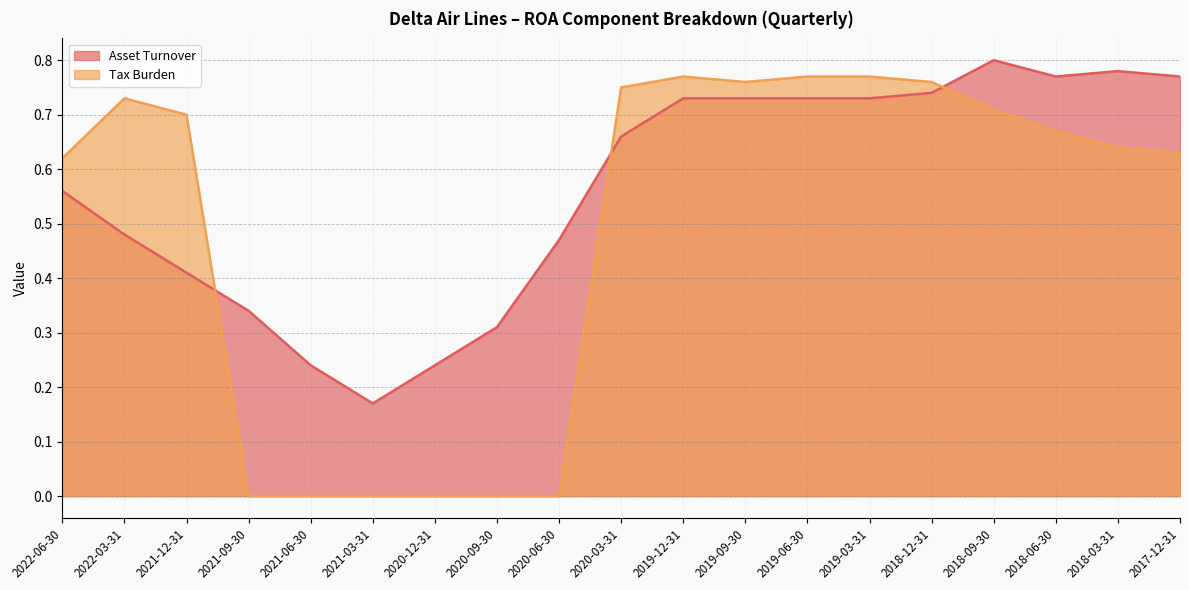

What position from the right is 2019-09-30?

8